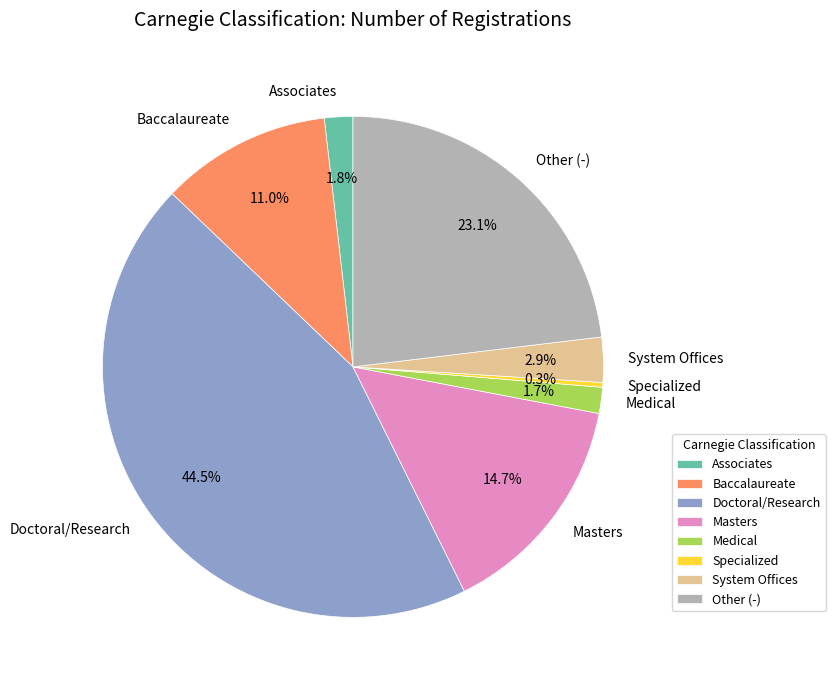

Does any single category account for the majority?

No